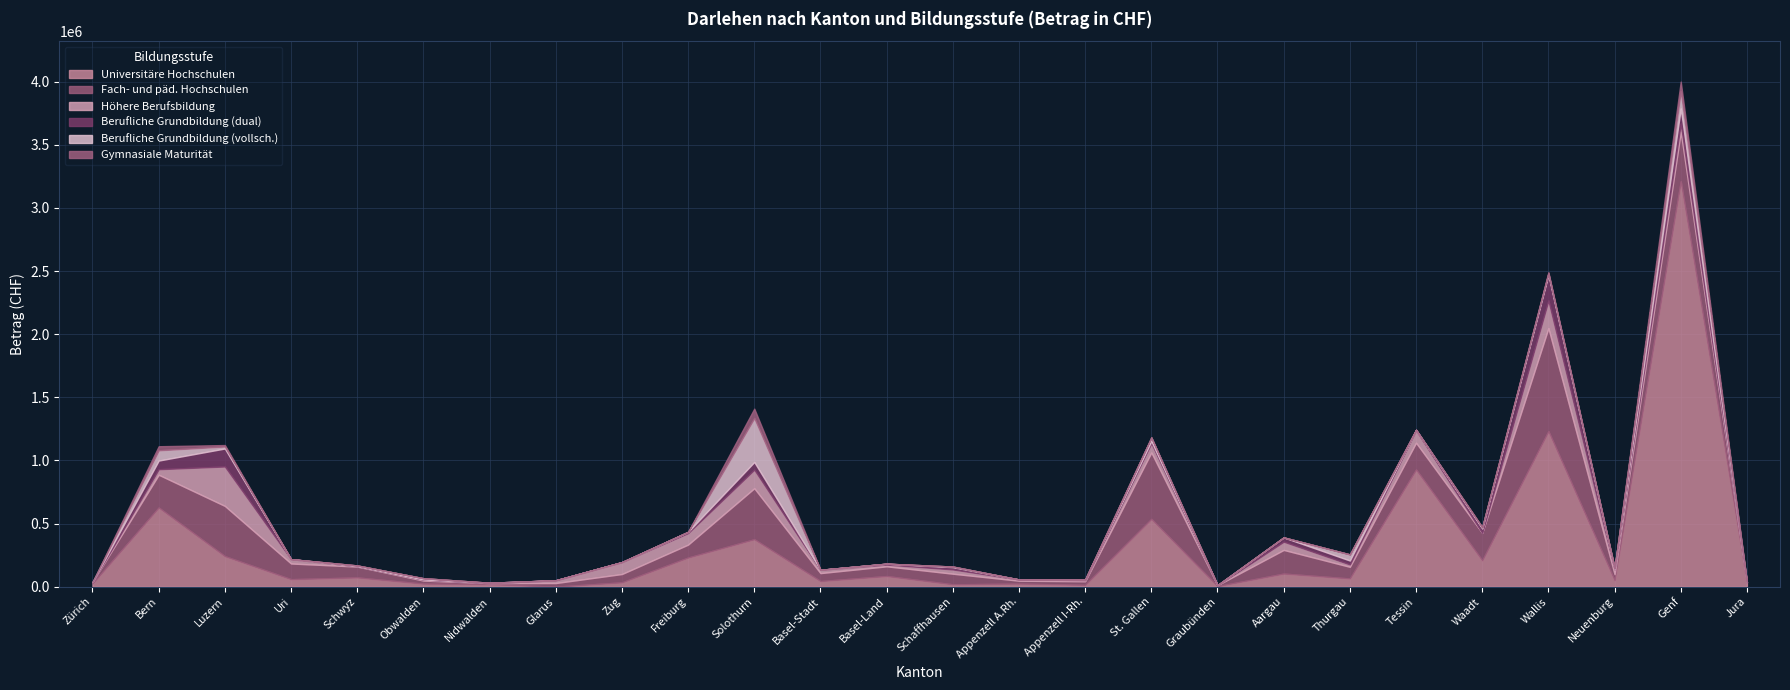

True or false: Universitäre Hochschulen and Berufliche Grundbildung (dual) intersect in this chart.

False